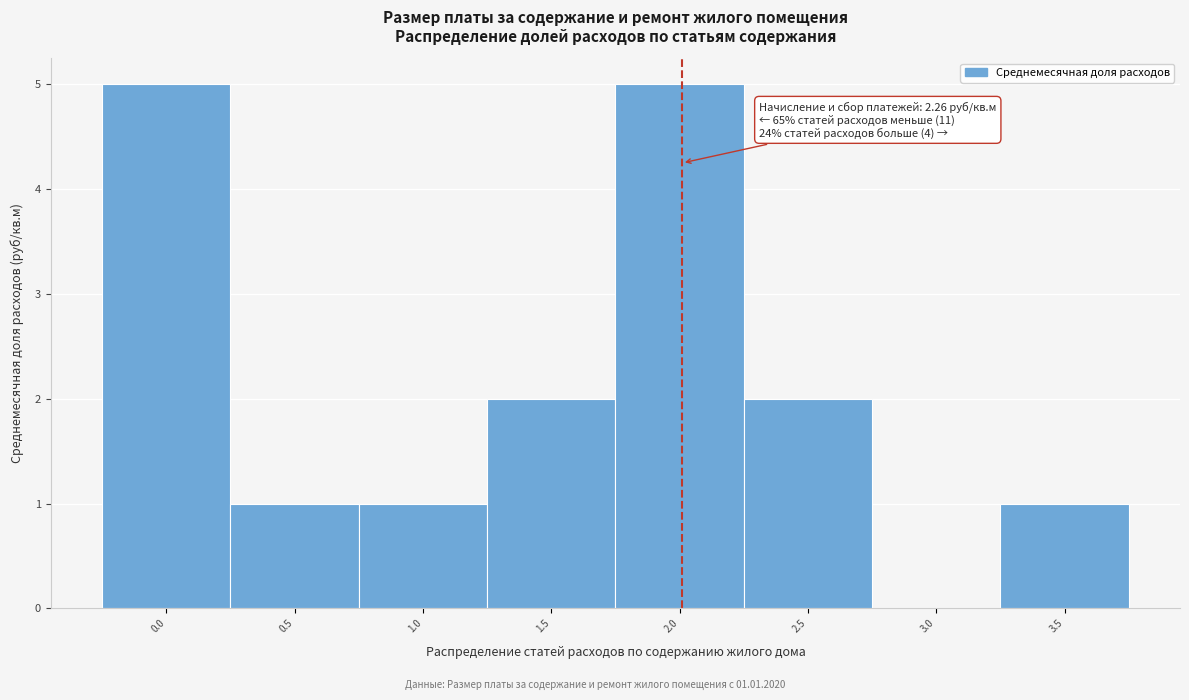

Reading left to right, extract all data points from this chart.

0.0=5	0.5=1	1.0=1	1.5=2	2.0=5	2.5=2	3.0=0	3.5=1